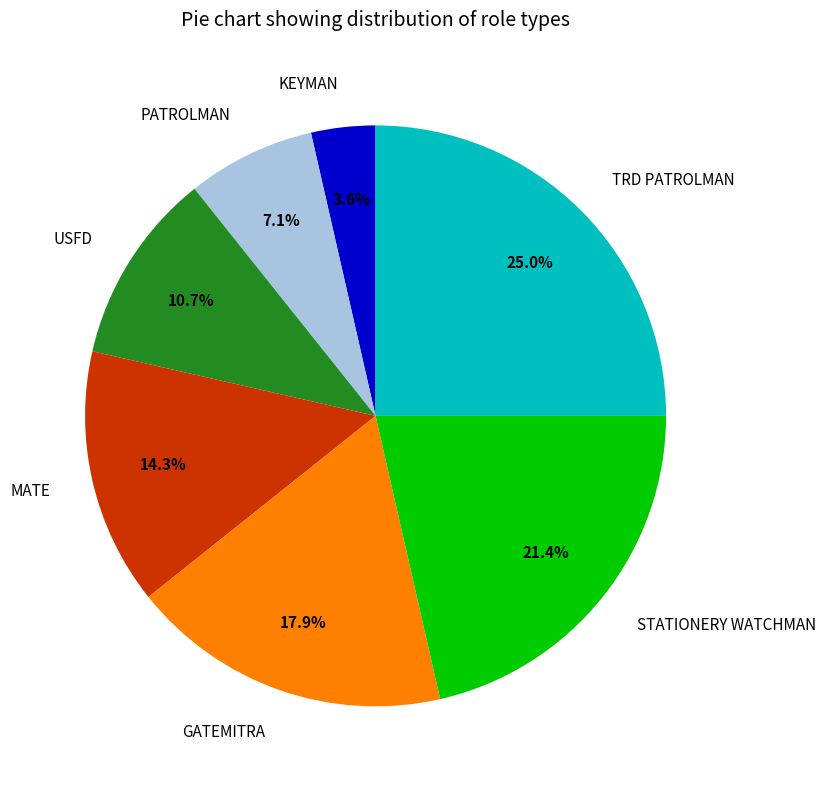

Is there a majority slice in this chart?

No